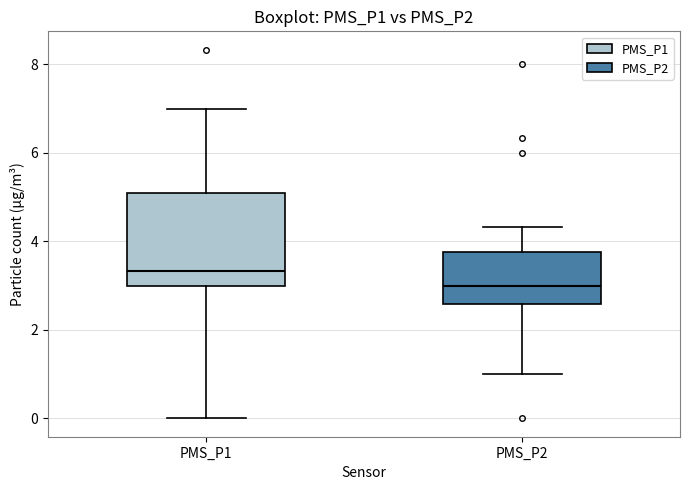

Reading left to right, transcribe this box plot: for each box, give where its median line is, the range the box spans, and where its two whiskers end, as read against the y-axis. The values are not printed on the chart, so give them approximately, as read against the axis.

PMS_P1: median 3.4, box 3.0 to 5.0, whiskers 0.0 to 7.0
PMS_P2: median 3.0, box 2.6 to 3.8, whiskers 1.0 to 4.4